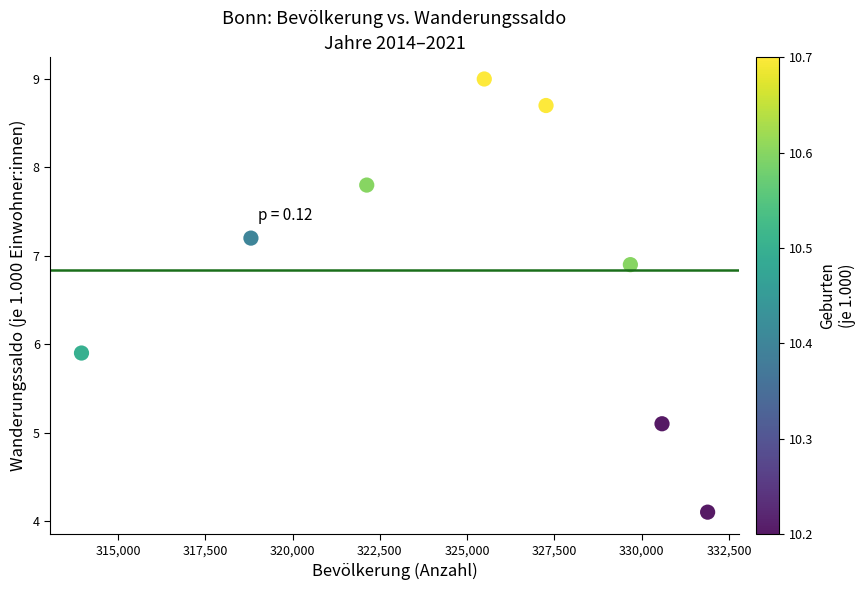

What Y value in the scatter plot is closest to 6?

5.9